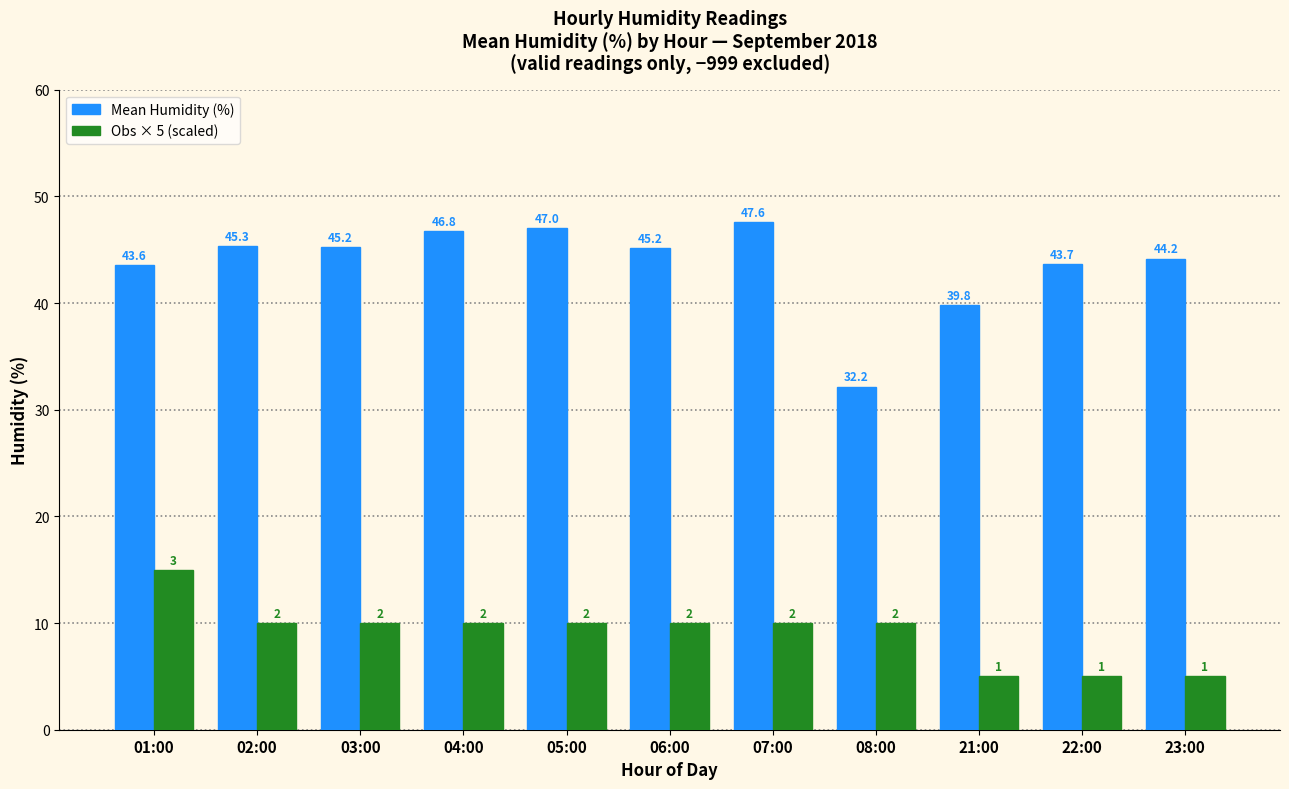

How many bars are there in total?

22